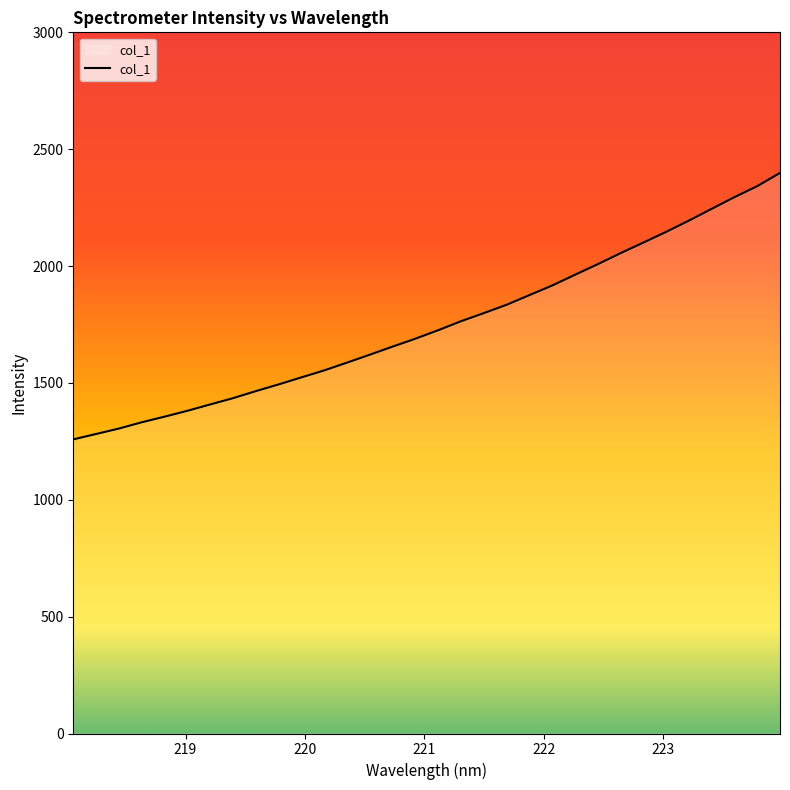

What is the maximum value shown in the chart?

2398.6